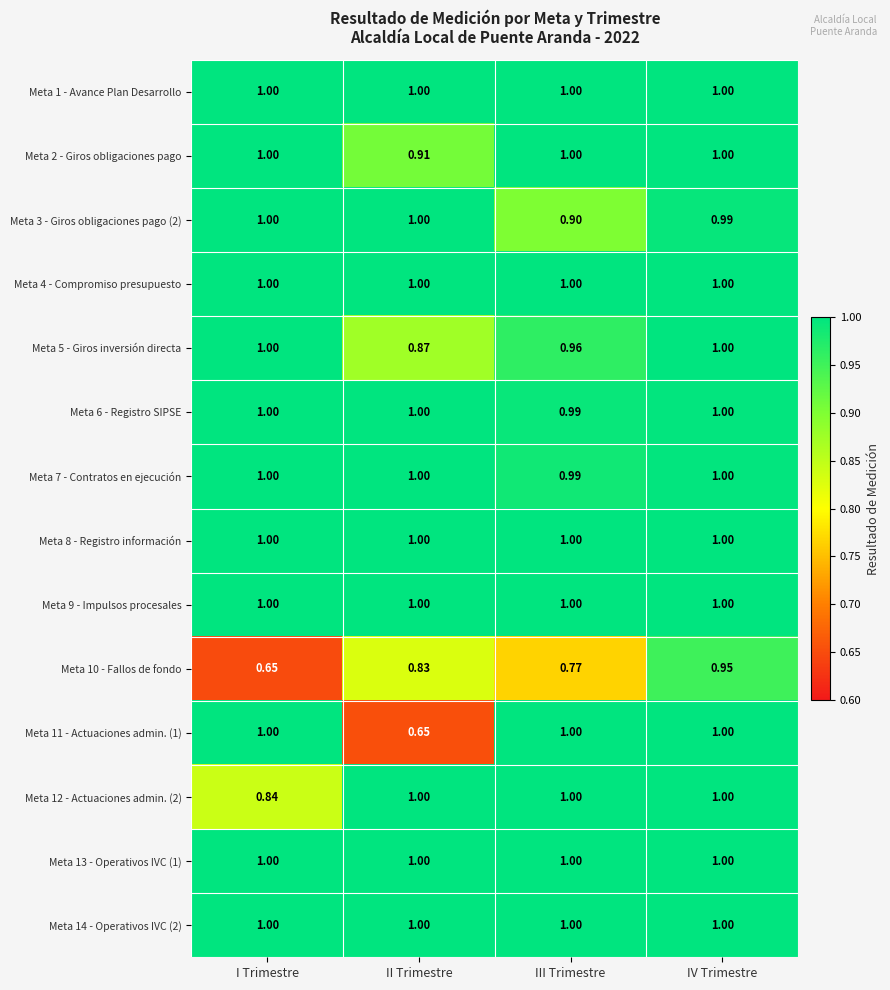

At which label is Meta 7 - Contratos en ejecución closest to 0?

III Trimestre